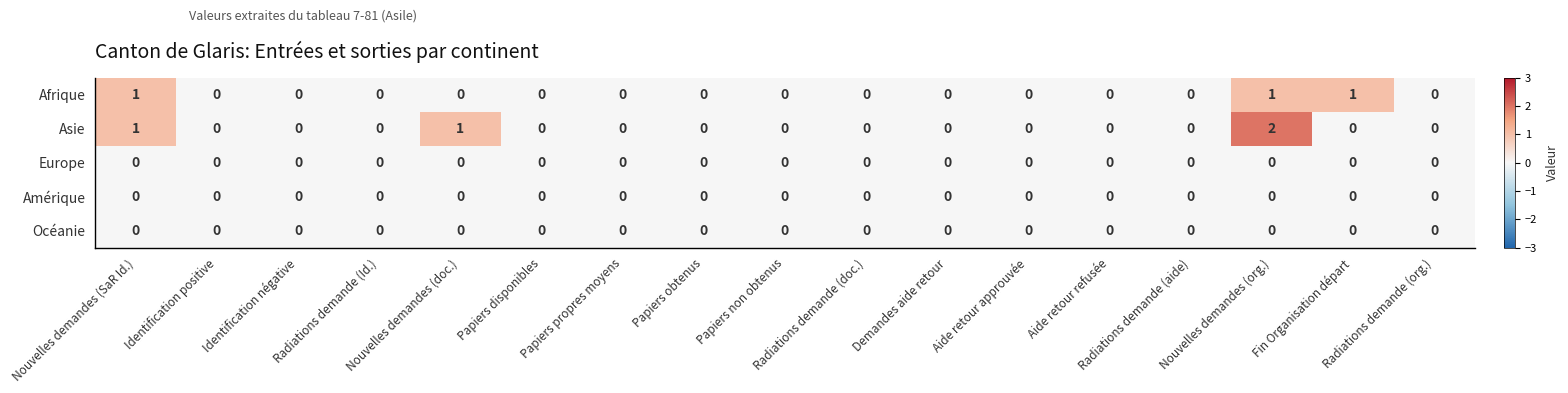

Which series has the widest spread of values?

Asie